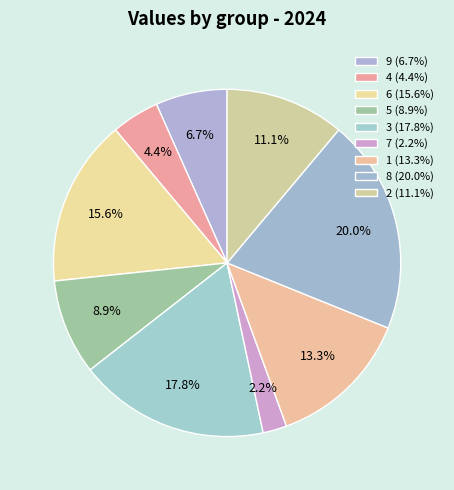

Which slice is the smallest?

7